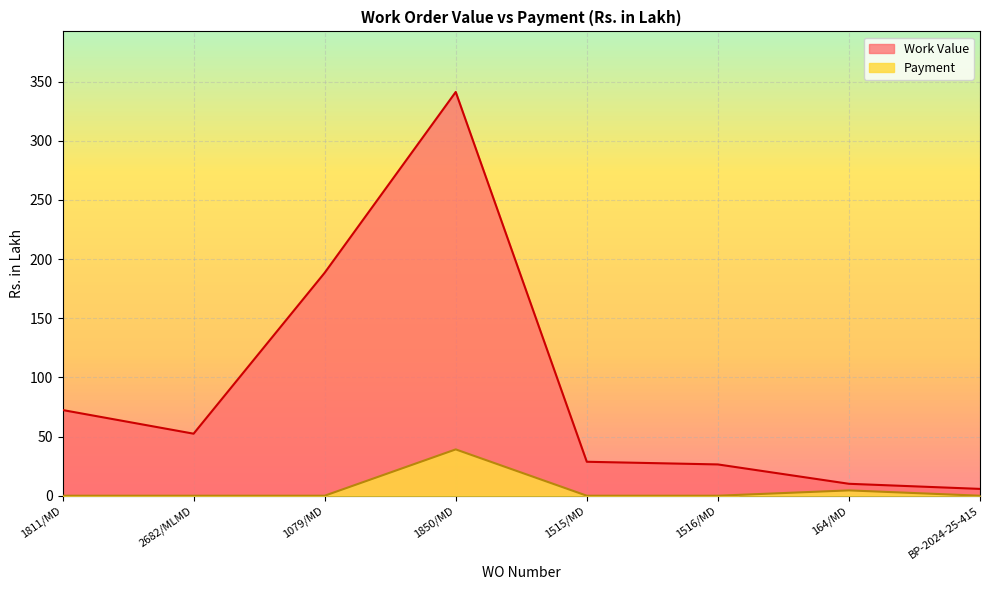

In Work Value, how many points are lower than both neighbors (excluding endpoints)?

1